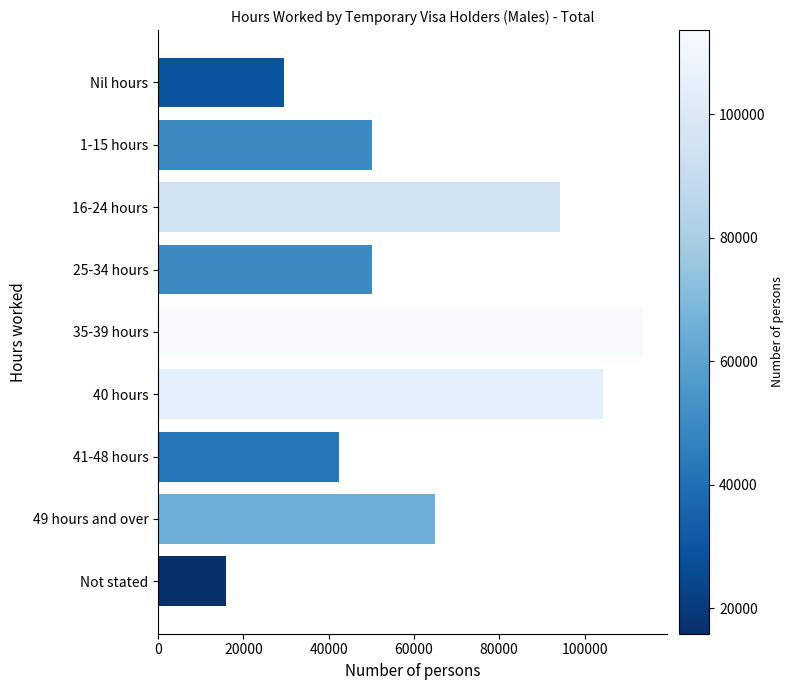

What is the value of the 7th bar from the top?

42527